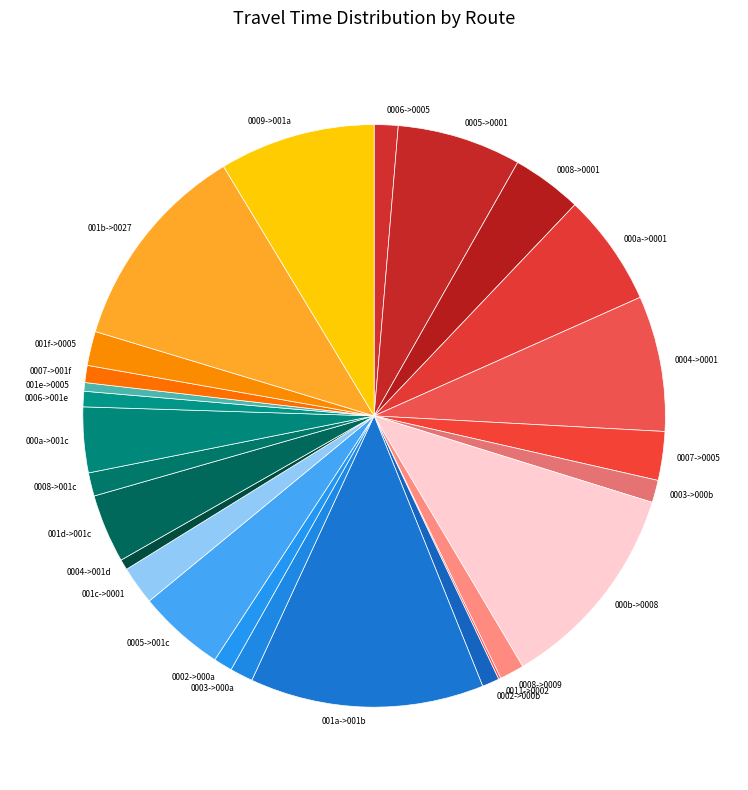

Is the sum of 001d->001c and 0008->0001 greater than half?

No